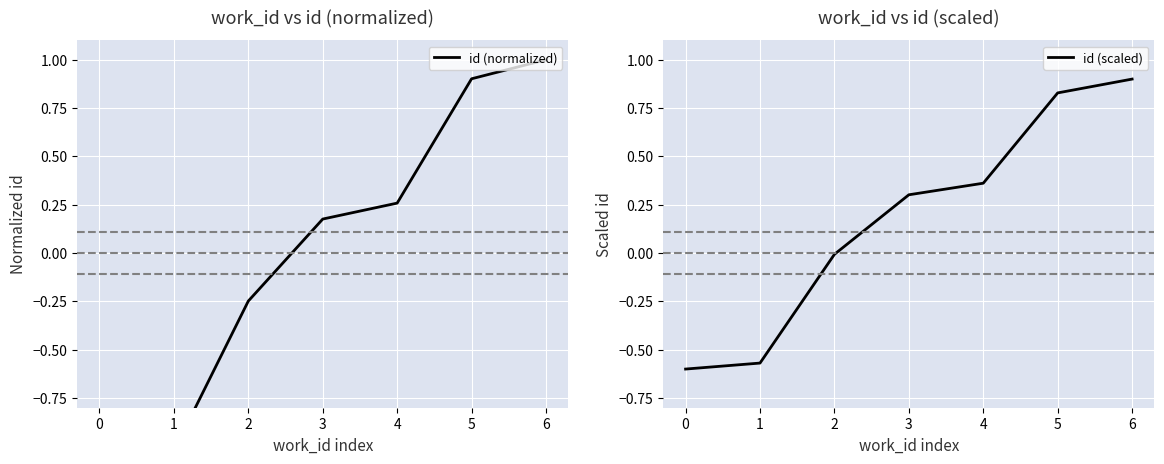

Which series has the largest total across all categories?

id (scaled)